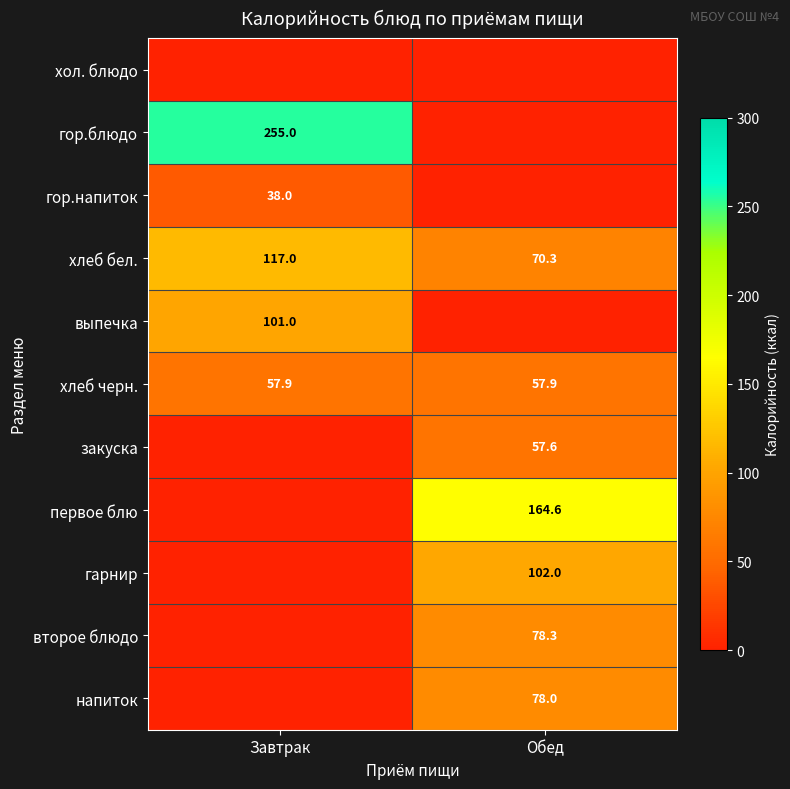

Is it true that закуска equals 92.1 at Обед?

False